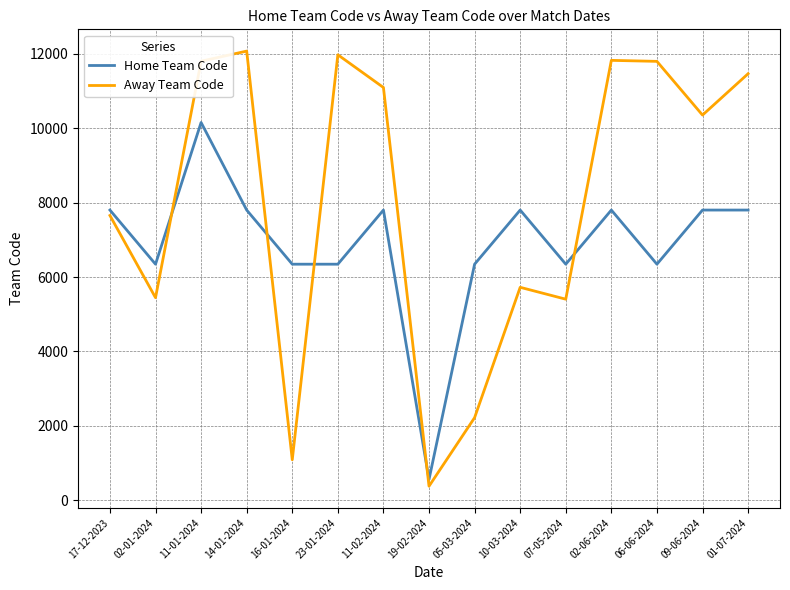

What is the difference between the maximum and minimum values in the Home Team Code series?

9588